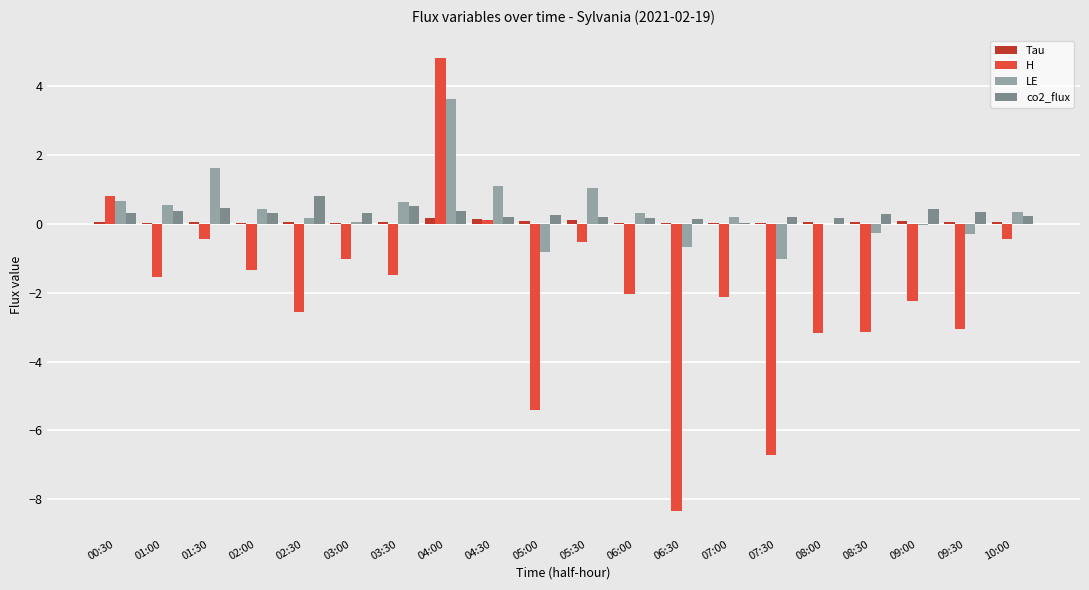

Which category has the highest value in the LE series?

04:00